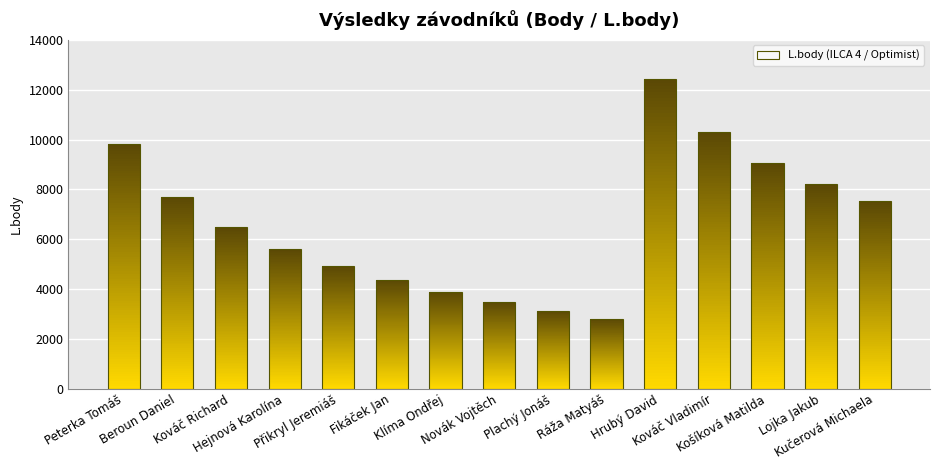

Which has a higher value, Klíma Ondřej or Kováč Richard?

Kováč Richard